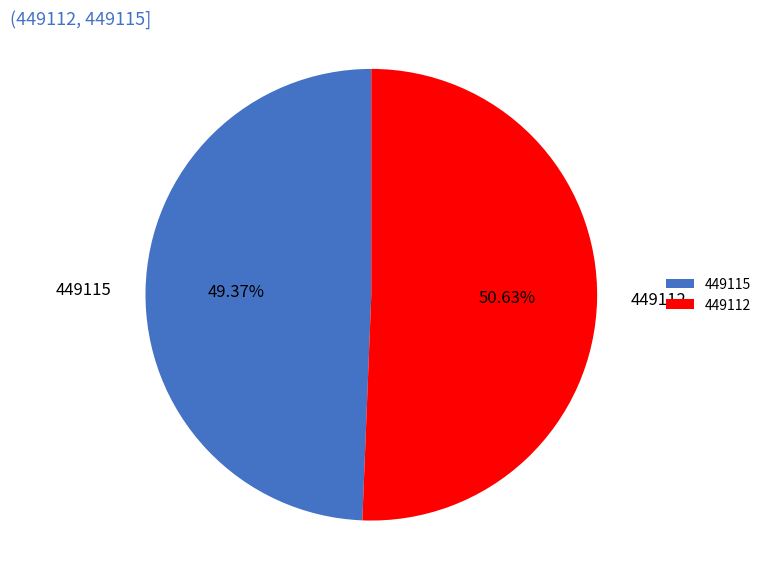

What percentage is NOT represented by 449115?

50.6%